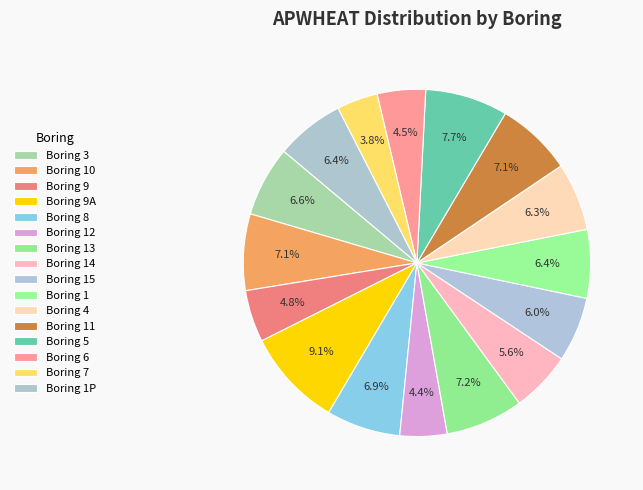

Count the number of slices in the pie.

16